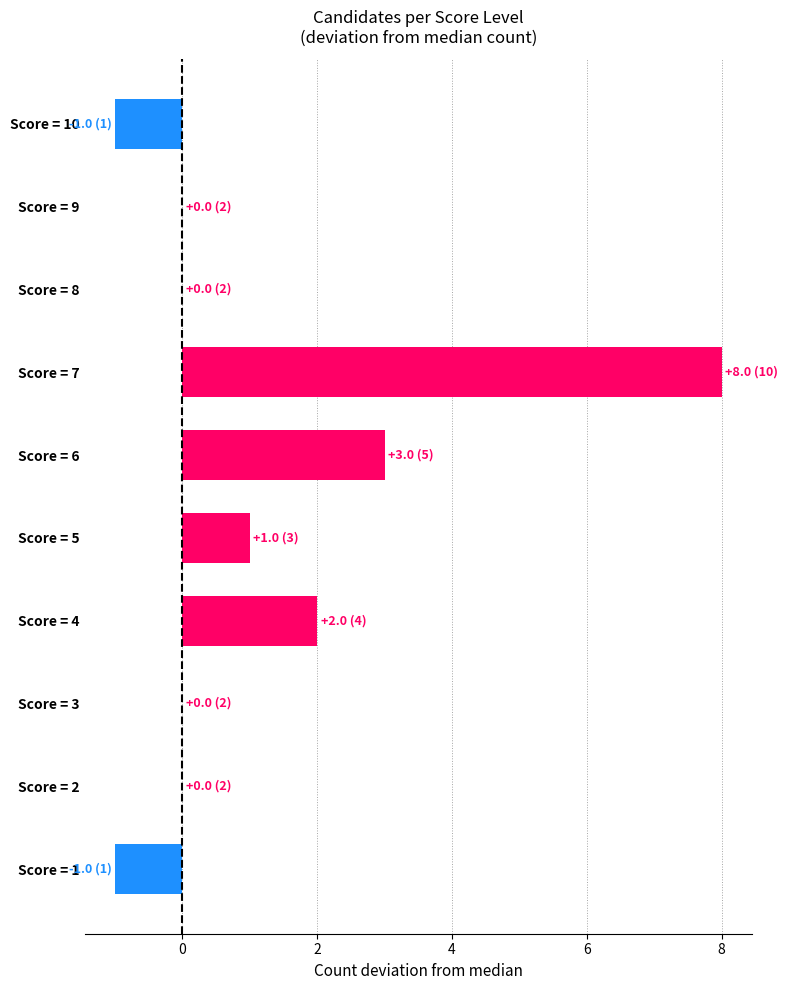

Count the number of data series in this chart.

1